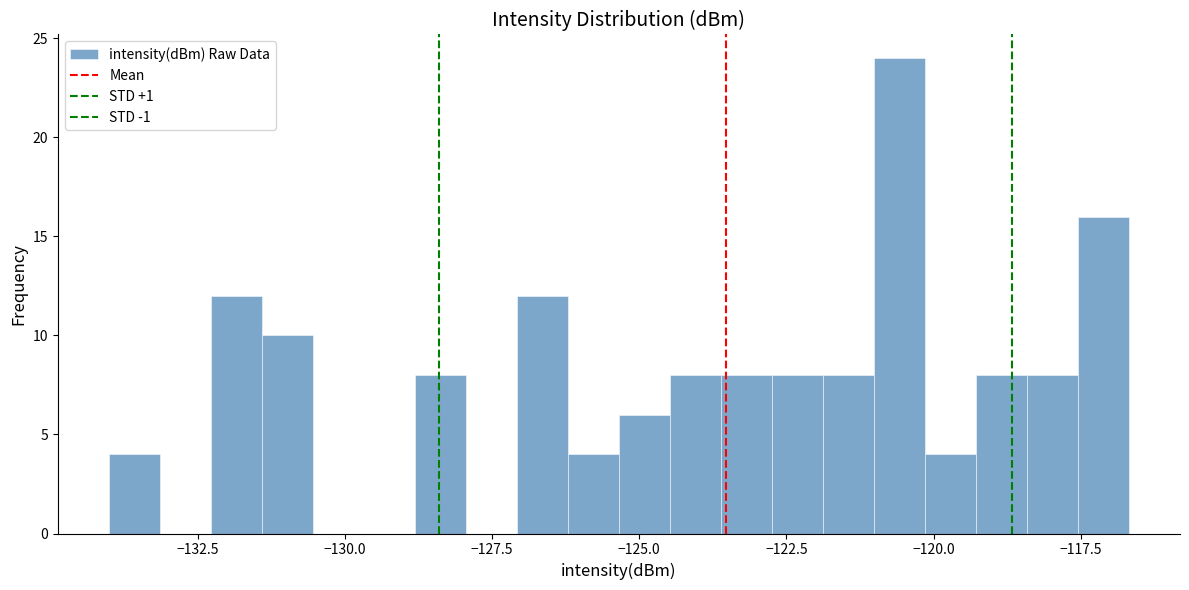

Read against the x-axis, roughly where is the centre of the tallest bar?

-120.5